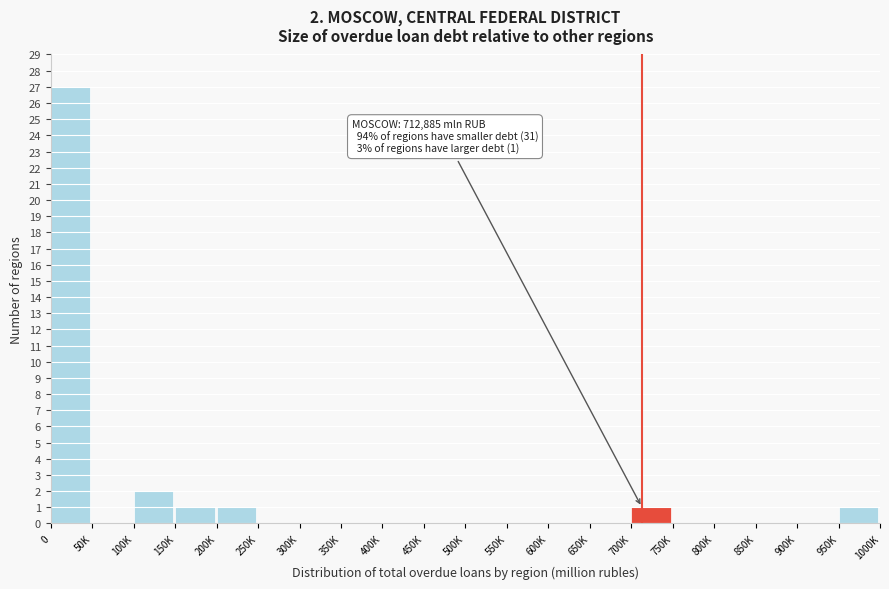

What is the sum of all values?

33